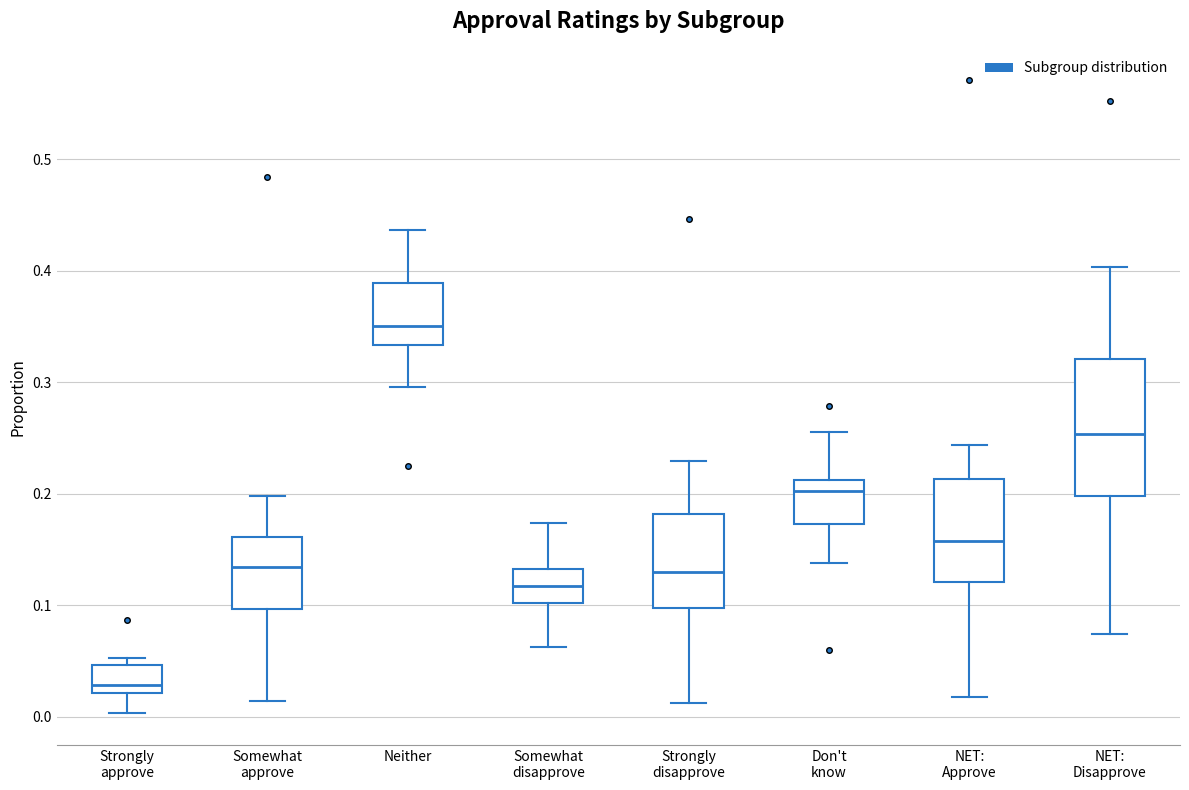

Which box is the tallest, from its lower edge to its upper edge?

NET: Disapprove